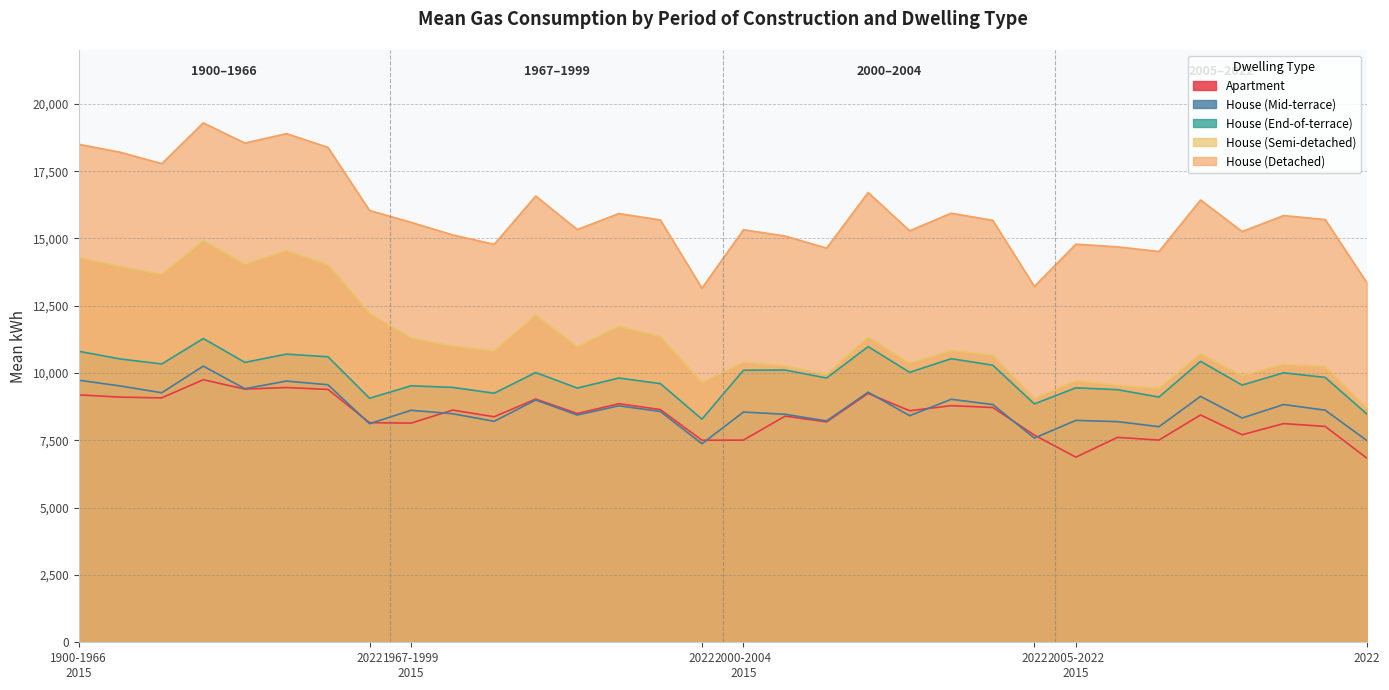

What is the greatest value displayed?

19293